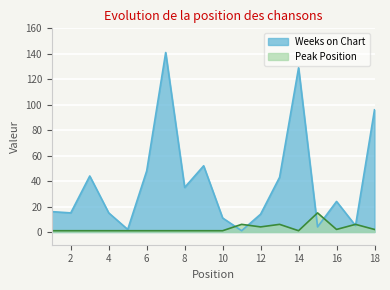

What is the difference between the highest and lowest values at 12?

10